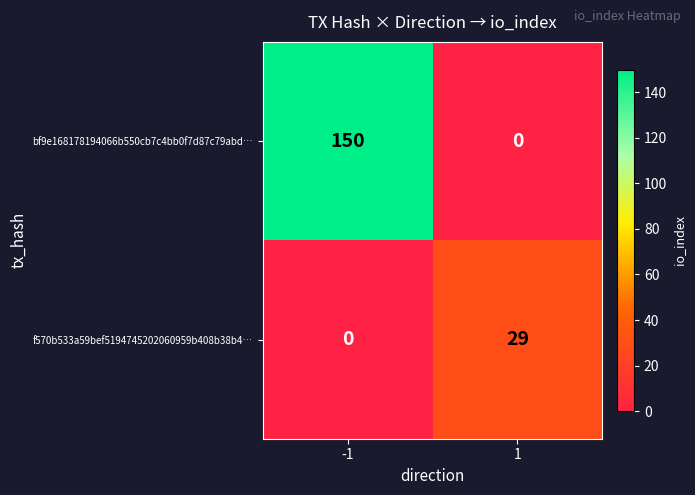

Reading left to right, what are all the values shown in this chart?

bf9e168178194066b550cb7c4bb0f7d87c79abd…: -1=150	1=0
f570b533a59bef5194745202060959b408b38b4…: -1=0	1=29